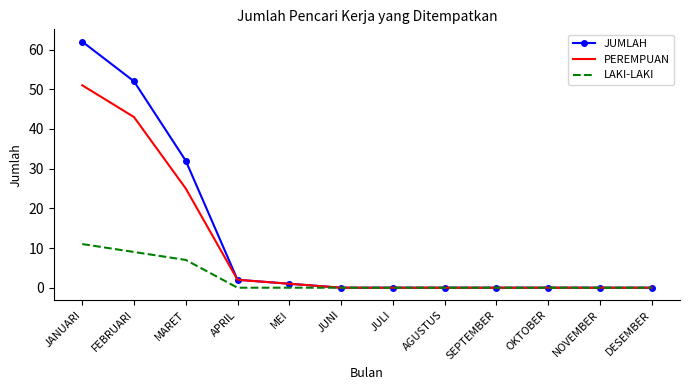

The LAKI-LAKI series shows 6 at JULI. True or false?

False